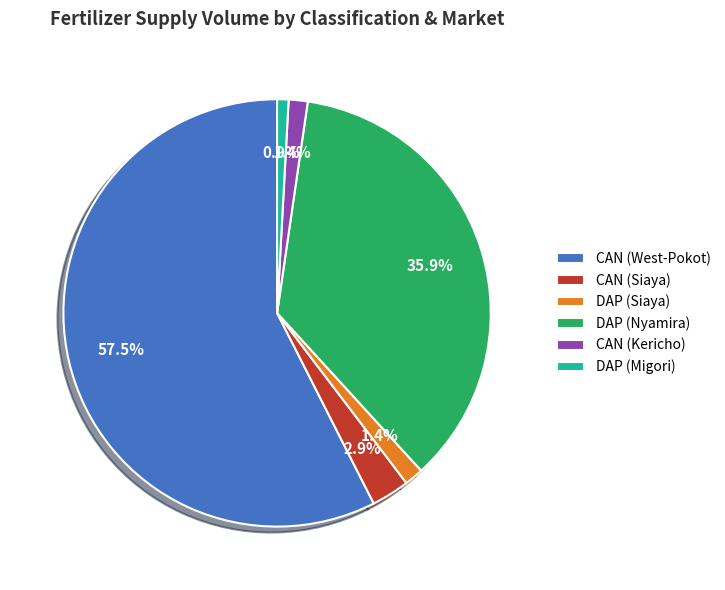

Combined, do DAP (Migori) and CAN (West-Pokot) account for over 50%?

Yes